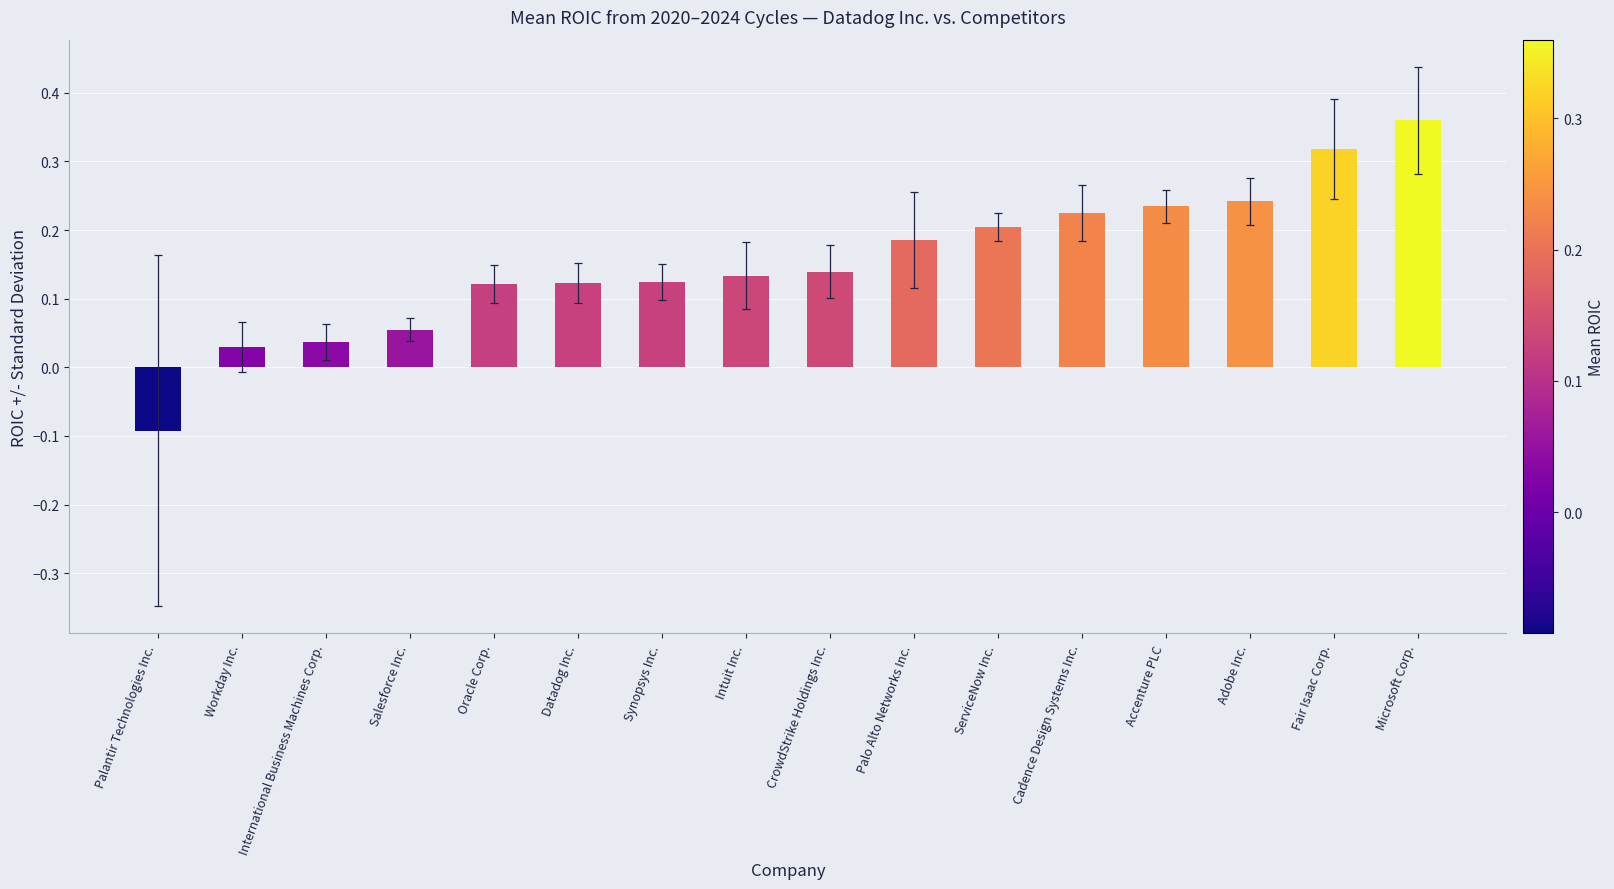

What is the sum of all values?

2.4